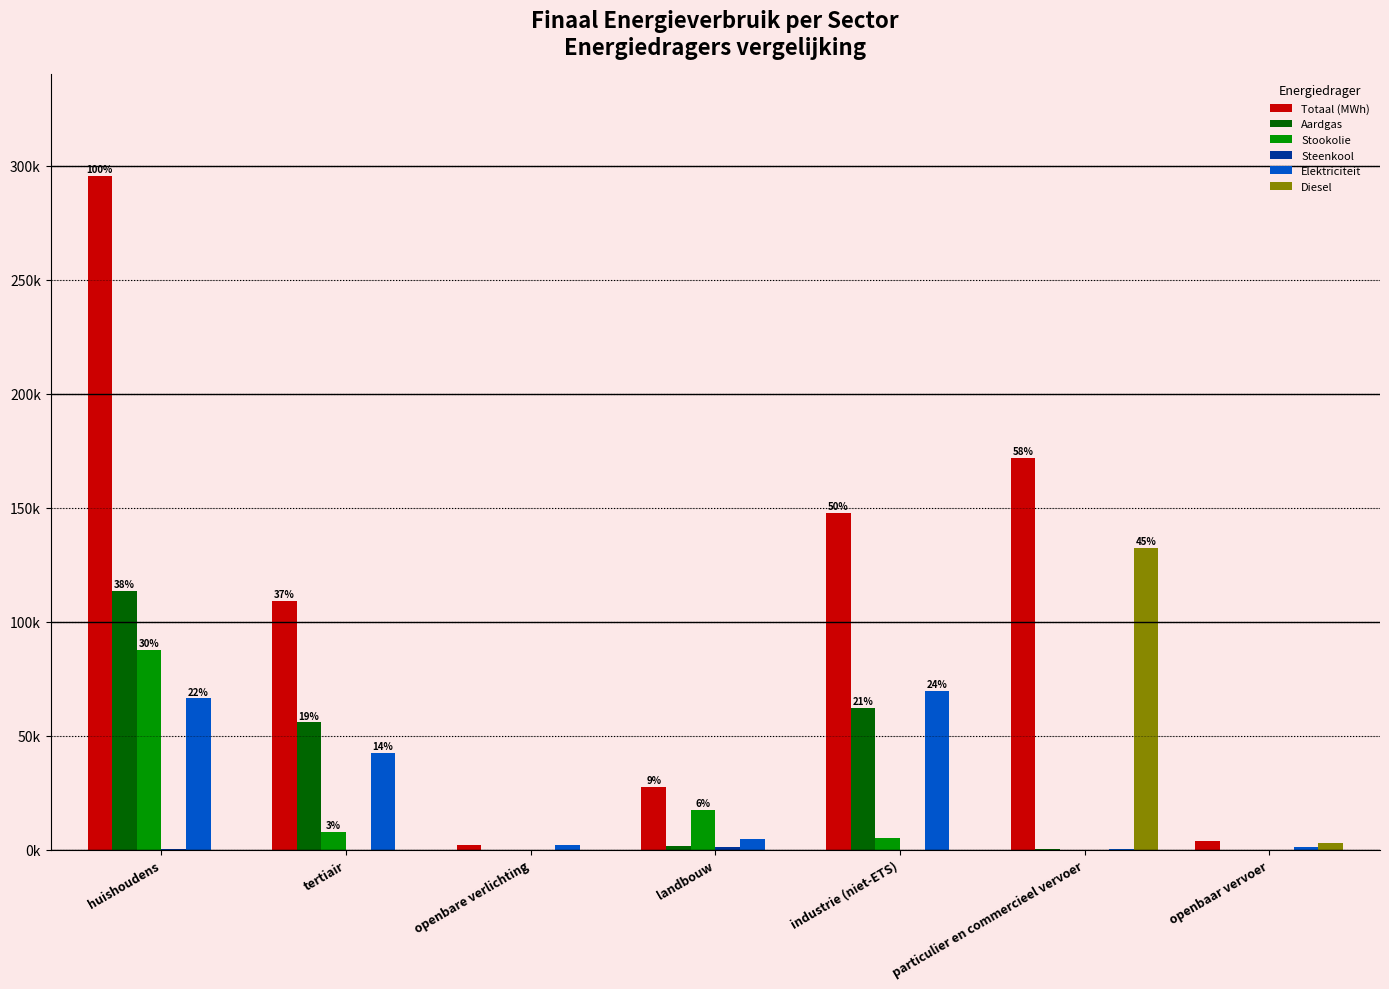

Rank the categories by Steenkool value from highest to lowest.

landbouw, huishoudens, industrie (niet-ETS), tertiair, openbare verlichting, particulier en commercieel vervoer, openbaar vervoer